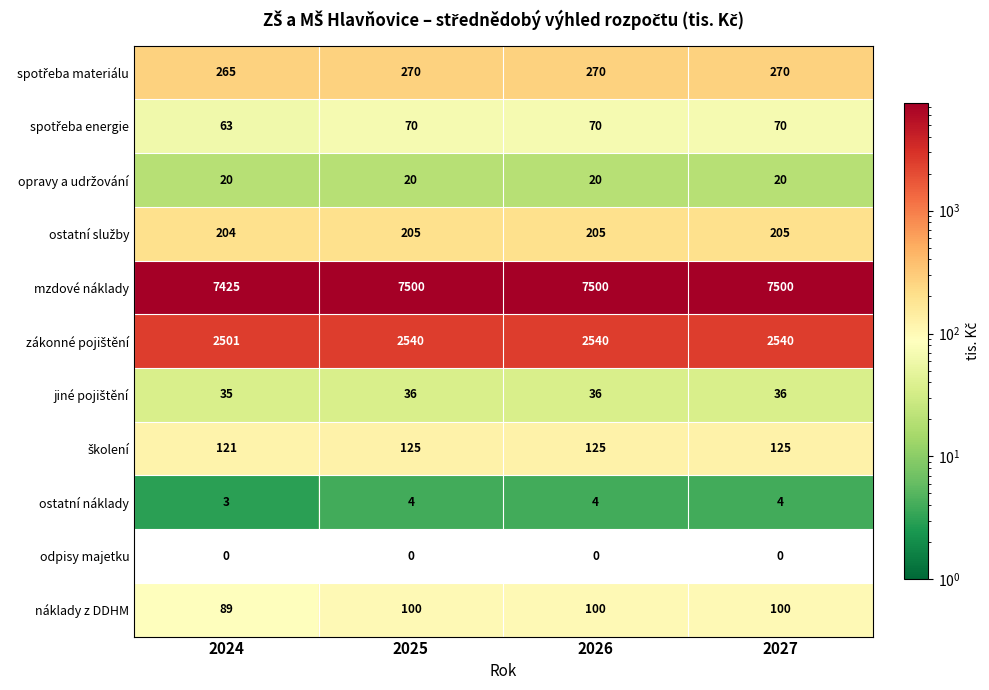

What is the difference between the maximum and minimum values in the náklady z DDHM series?

11